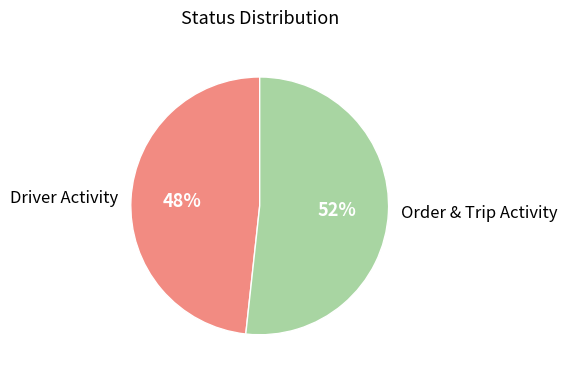

To the nearest percent, what percentage of the pie is Driver Activity?

48%